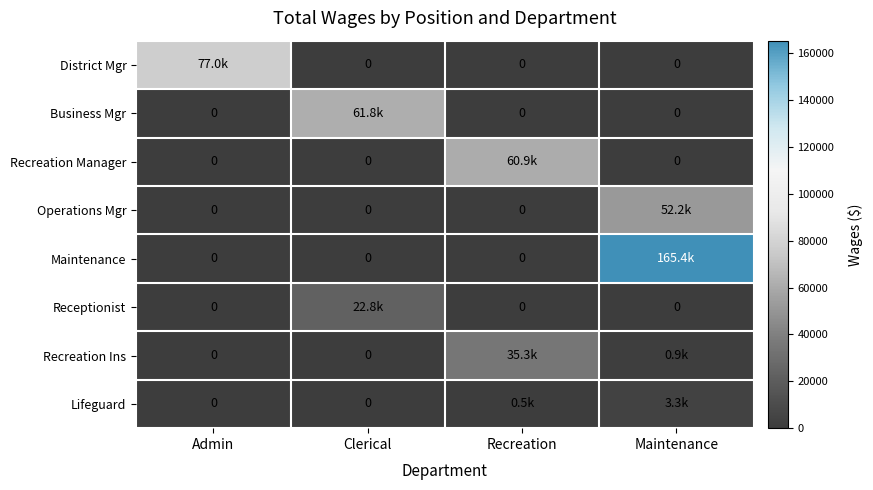

At which category is the sum across all series the highest?

Maintenance